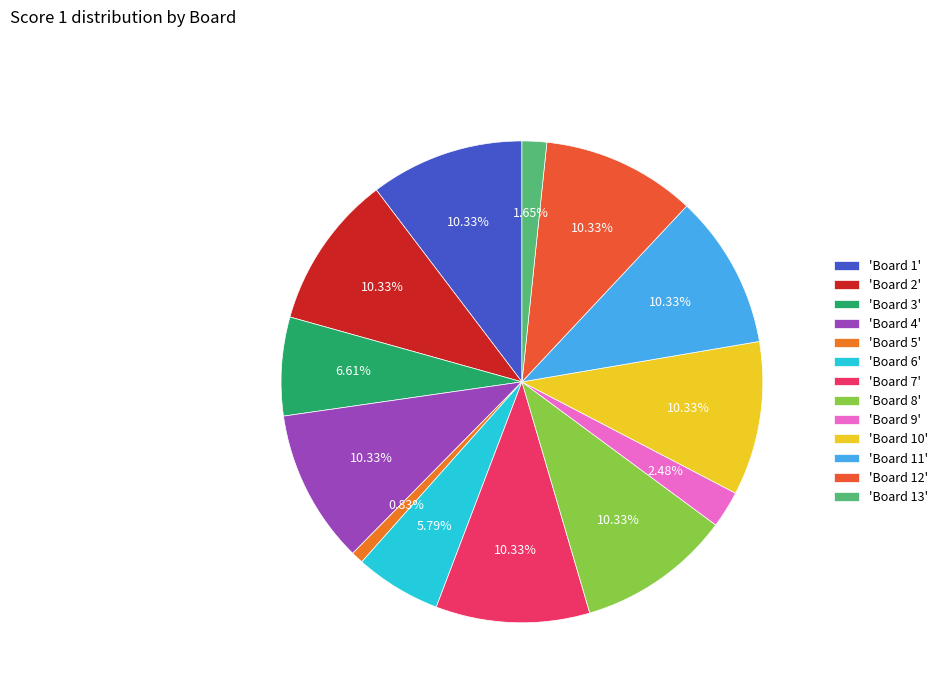

Is there a majority slice in this chart?

No